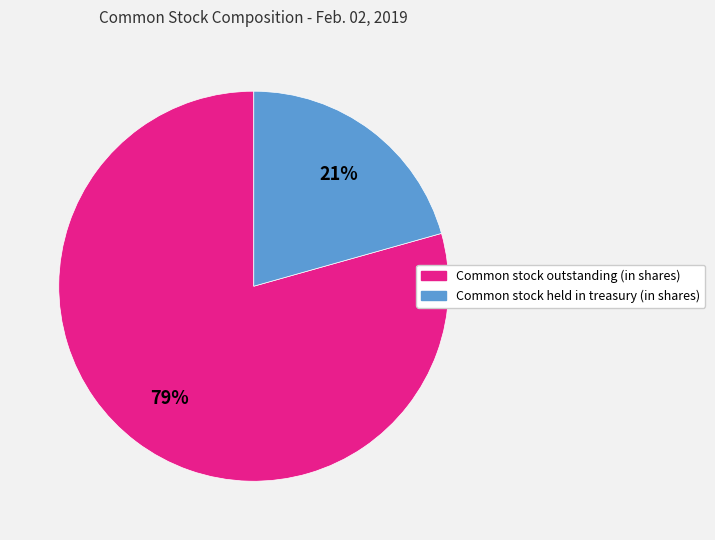

What is the ratio of the value at Common stock outstanding (in shares) to the value at Common stock held in treasury (in shares)?

3.8